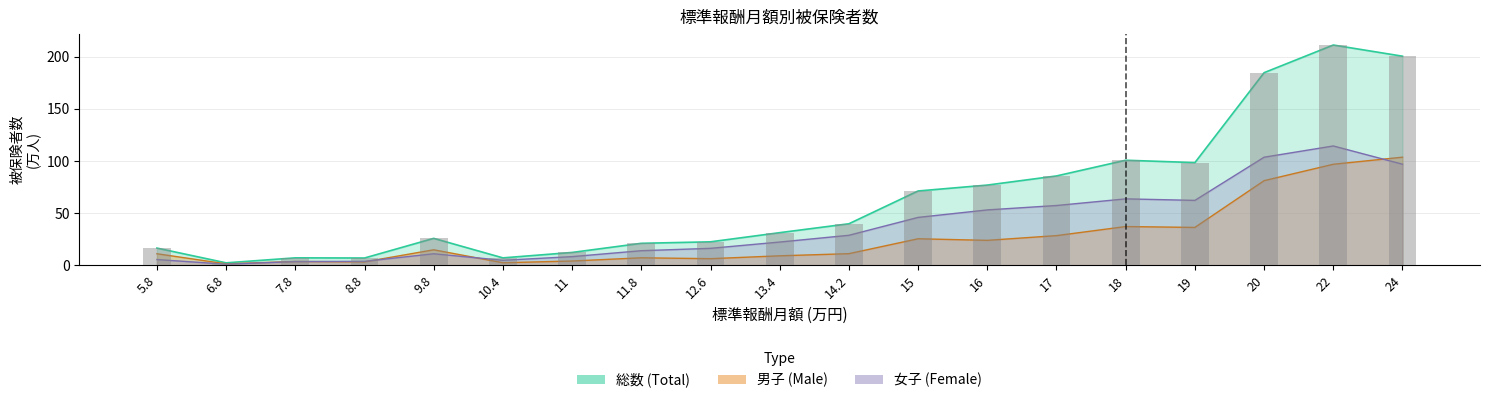

Reading right to left, extract all data points from this chart.

男子: 103.6	96.8	81.1	36.2	37.1	28.4	23.8	25.3	11.1	9.0	6.3	7.1	4.0	2.3	14.8	3.2	3.6	1.3	11.0
女子: 96.8	114.3	103.5	62.2	63.6	57.2	53.0	45.8	28.7	22.2	16.2	13.9	8.2	4.7	11.0	3.7	3.5	1.0	5.4
総数: 200.4	211.1	184.6	98.4	100.7	85.6	76.8	71.2	39.7	31.2	22.4	21.0	12.2	7.0	25.7	6.9	7.1	2.3	16.4